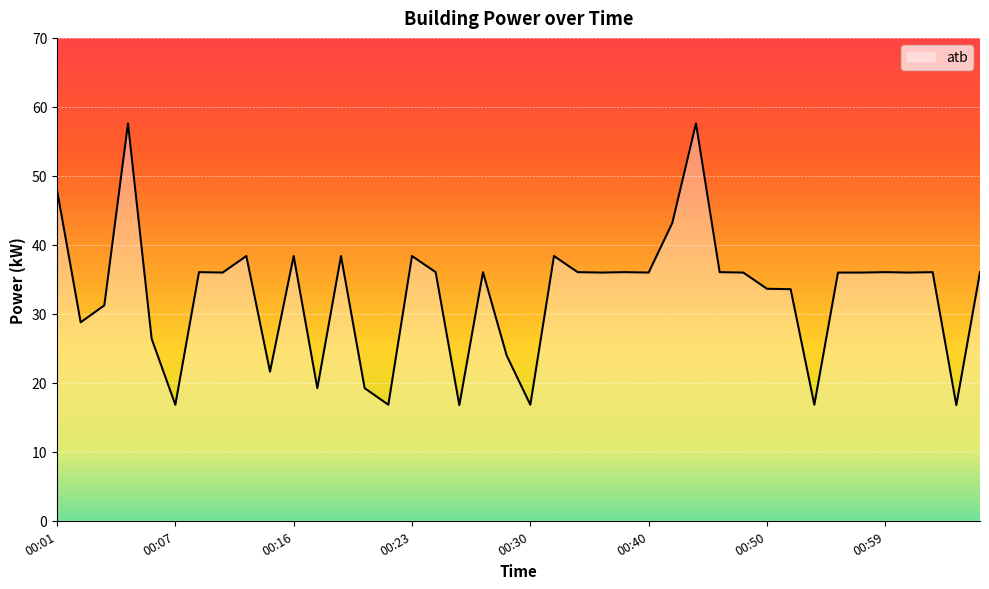

Does the chart display data point markers on the line(s)?

No